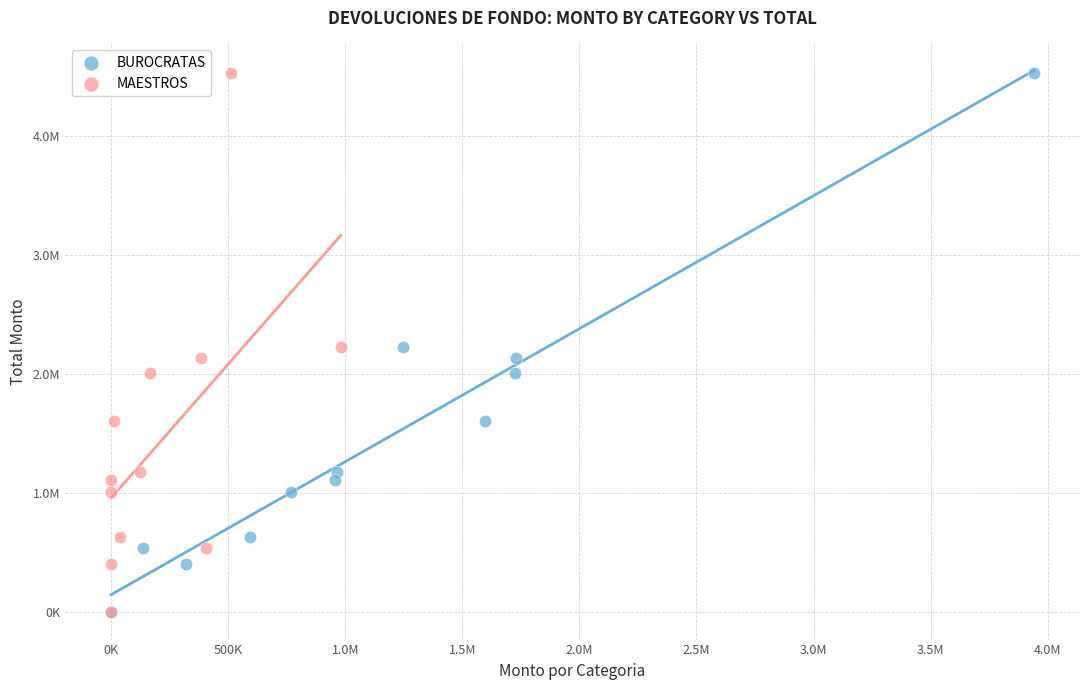

What are all the series names shown in the legend?

BUROCRATAS, MAESTROS